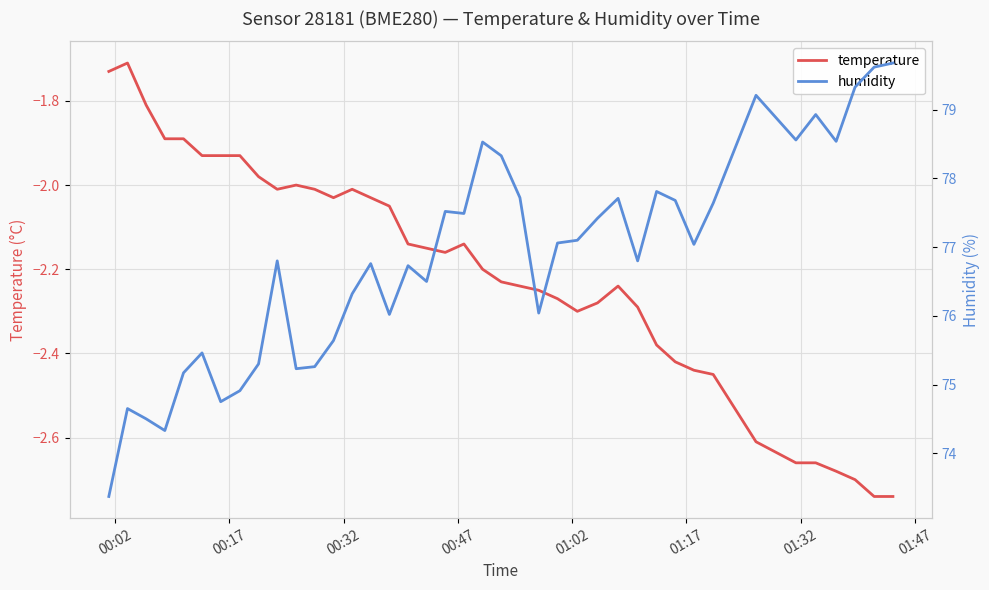

Count the number of data series in this chart.

2